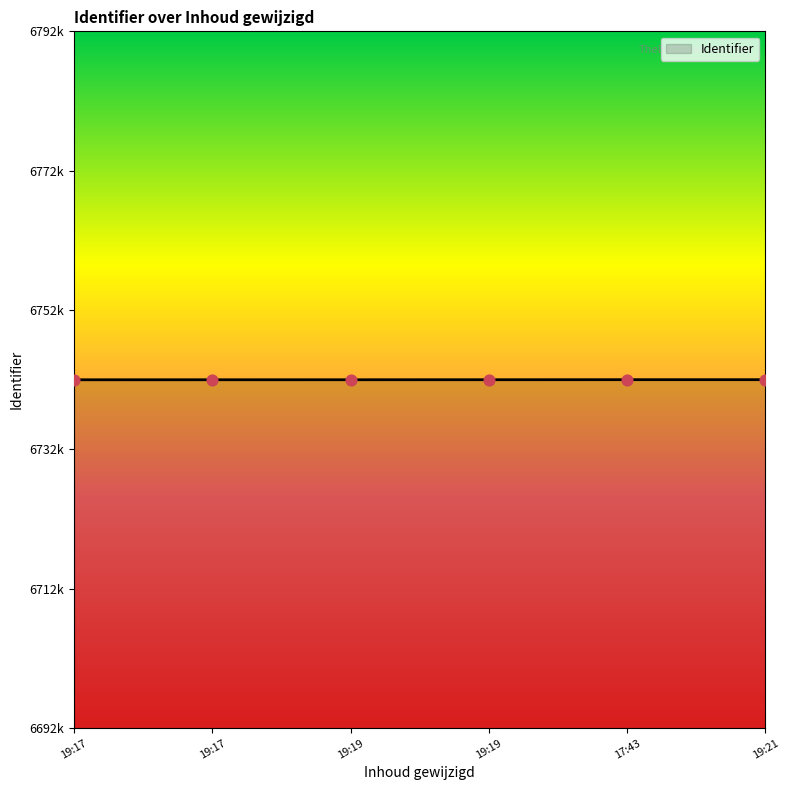

Does the chart have visible grid lines?

No